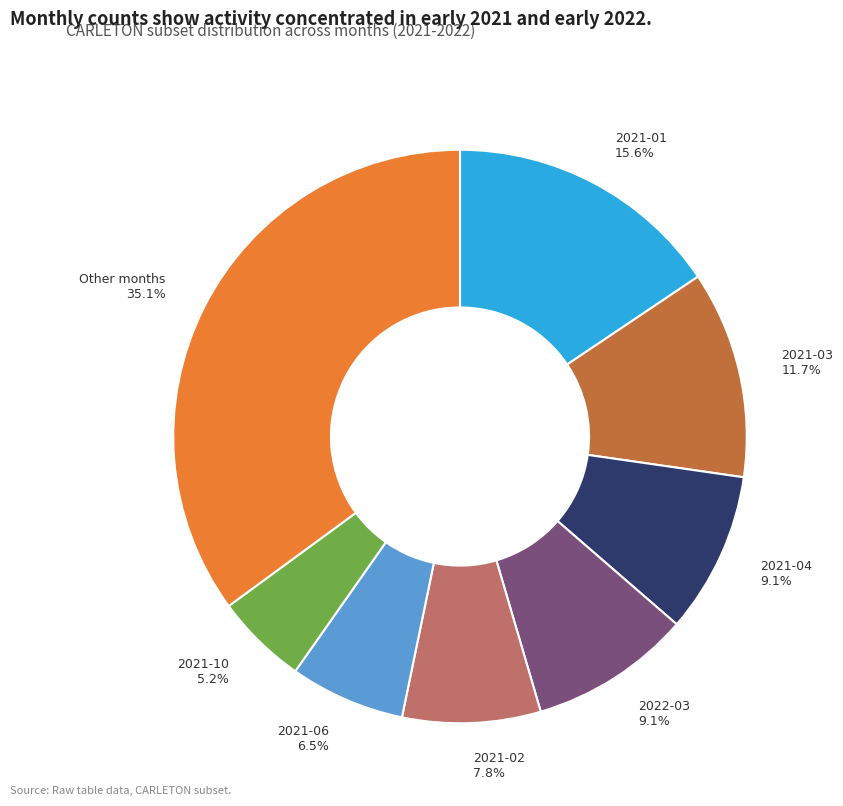

To the nearest percent, what portion does 2021-10 represent?

5%